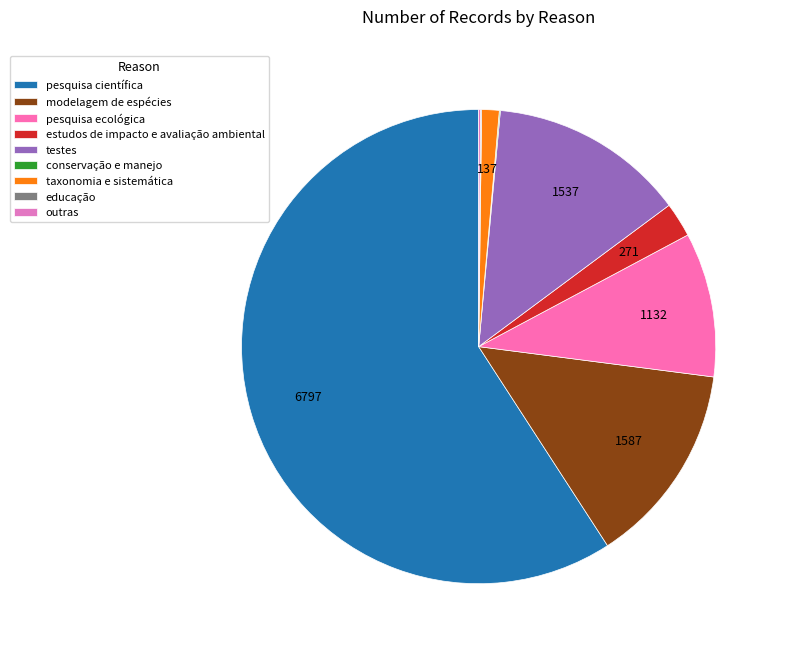

Combined, what portion of the pie is educação and estudos de impacto e avaliação ambiental?

2.4%